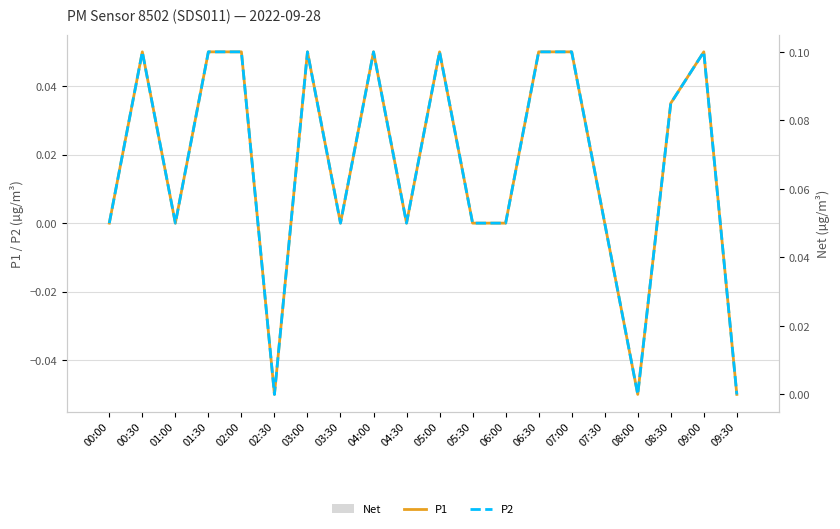

The P2 series shows 0.1 at 03:30. True or false?

False